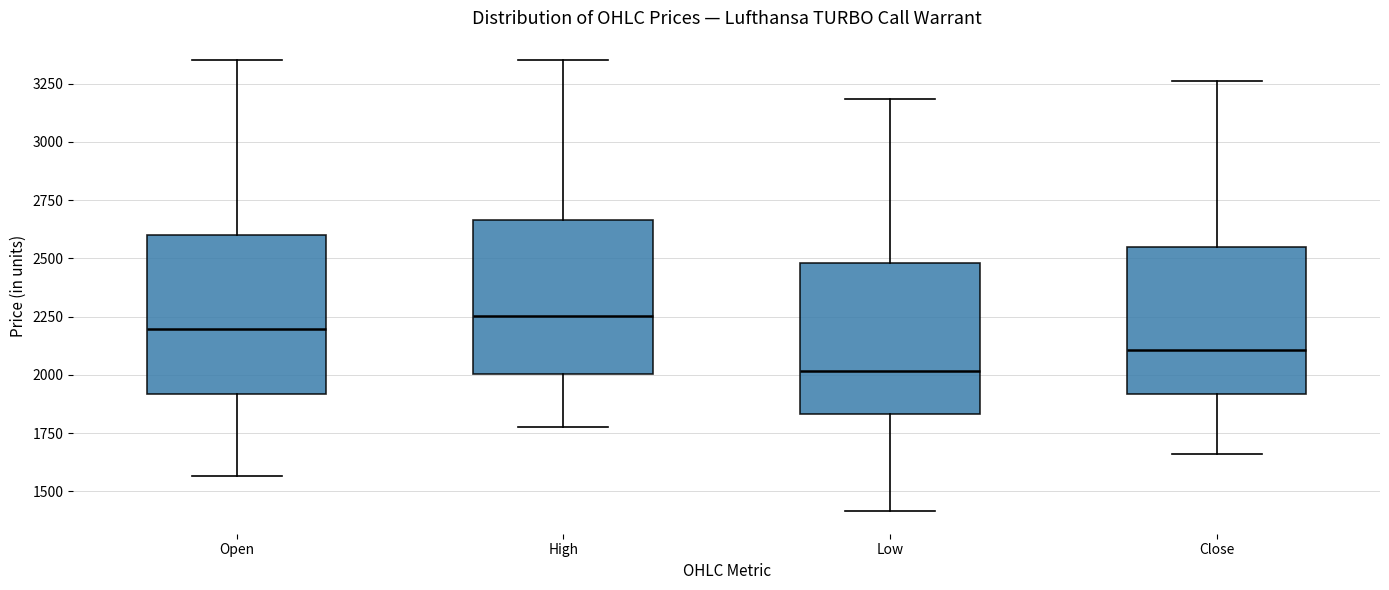

Where is the upper edge of the box for Low on the y-axis? The values are not printed on the chart, so give them approximately, as read against the axis.

2500